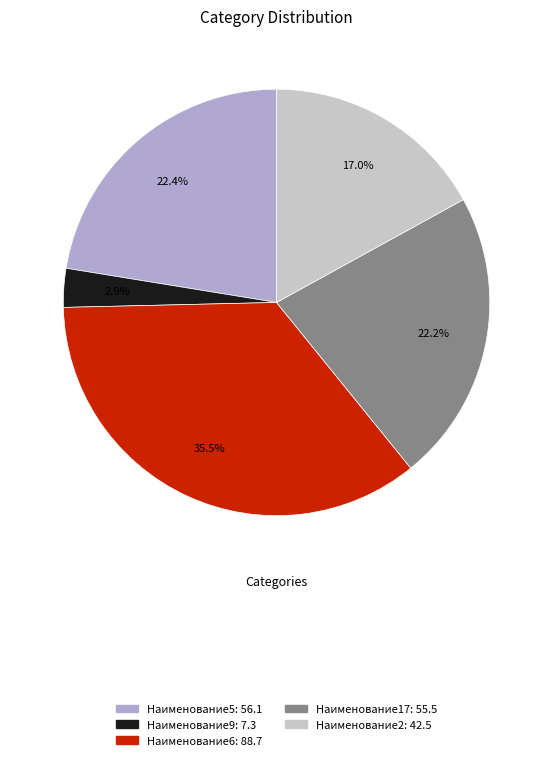

Between Наименование6 and Наименование9, which is larger?

Наименование6